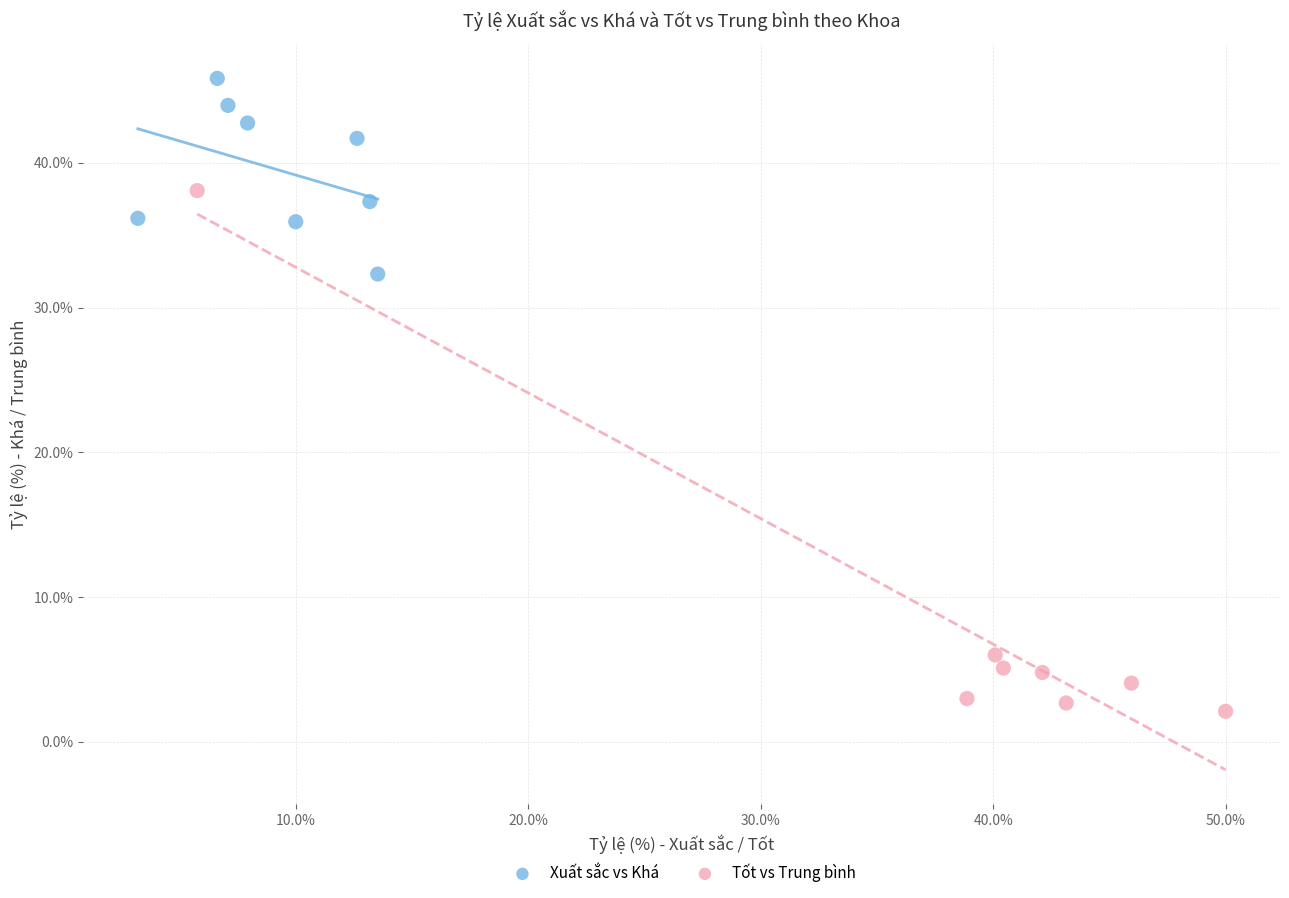

Which series has the widest spread of Y values?

Tốt vs Trung bình